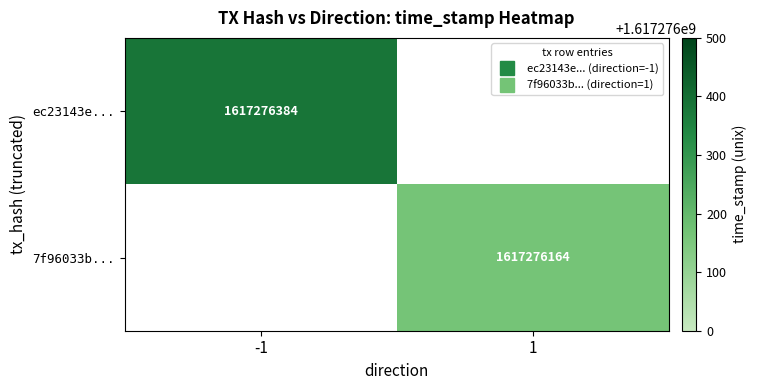

Which category has the highest value in the 7f96033bffeb5a8cd2f09e7a27536f26bdb17aa series?

1